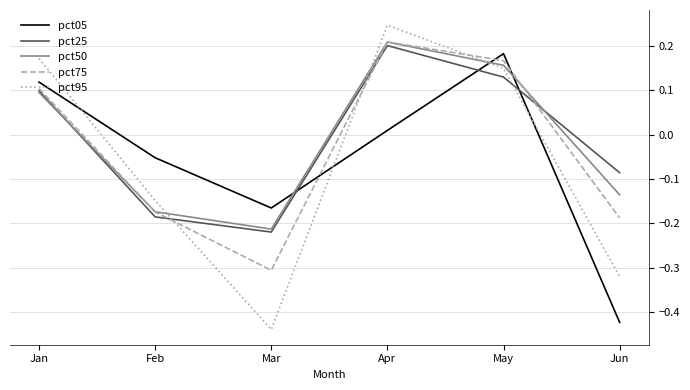

How many lines are shown in the chart?

5